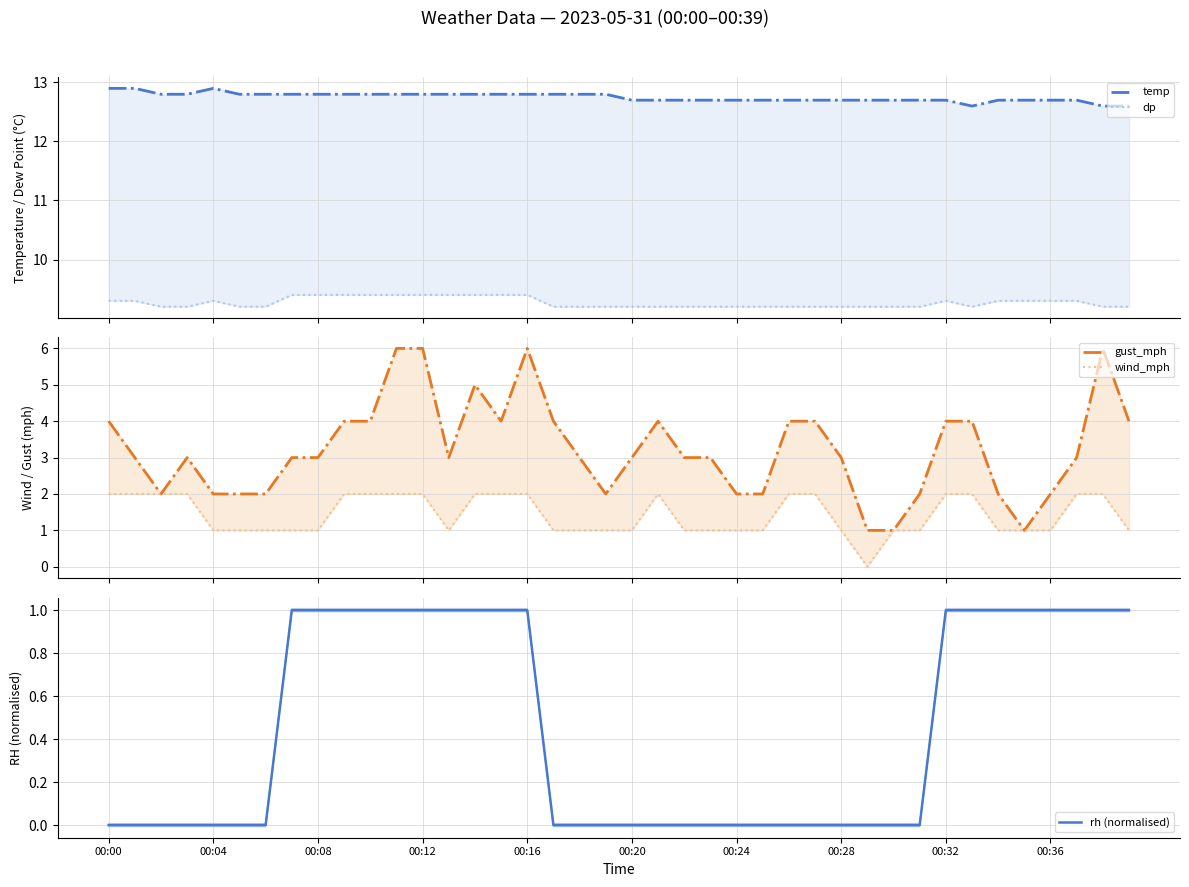

Count the wind_mph values in the range 1 to 2.

39